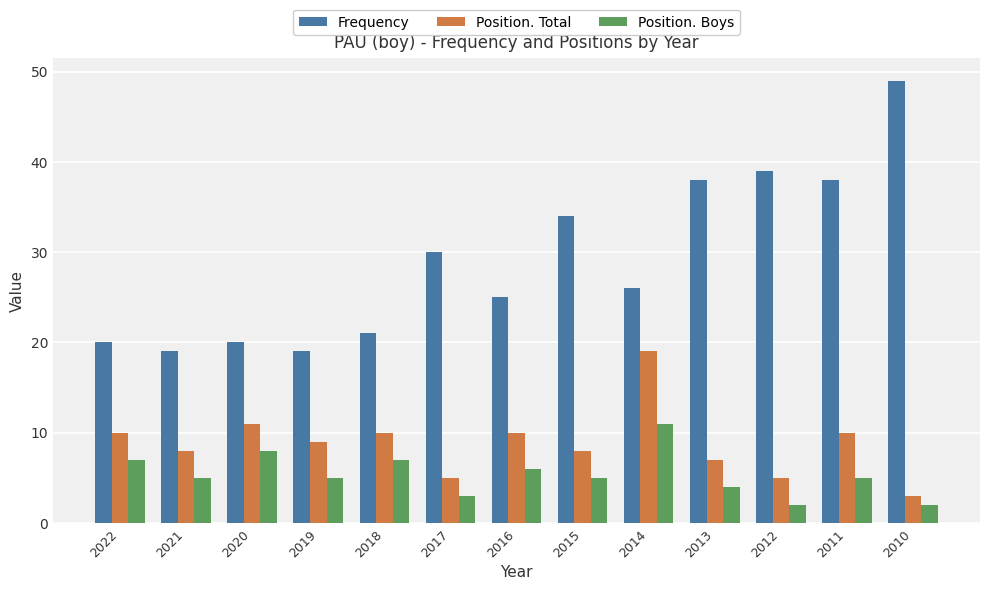

What is the spread (max minus min) of values at 2016?

19